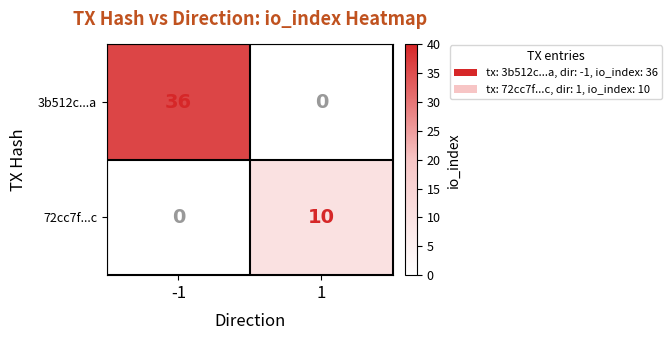

True or false: 3b512c...a has a value of 36 at -1.

True